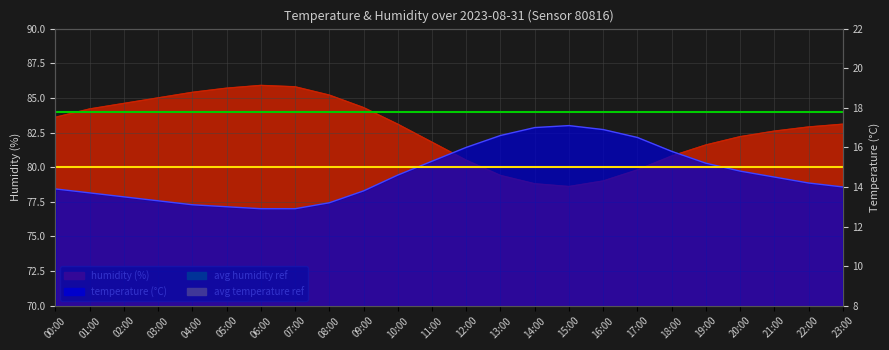

How many distinct data groups are displayed?

2